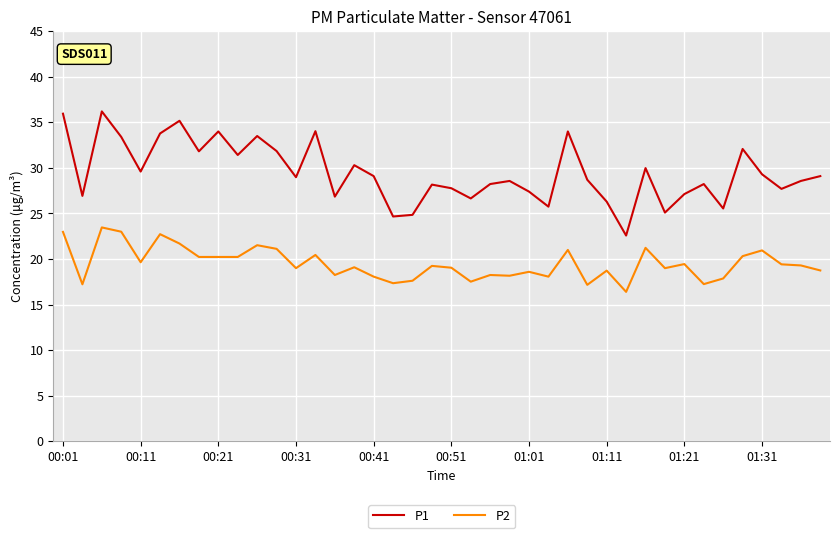

Rank the series by their maximum value, from lowest to highest.

P2, P1